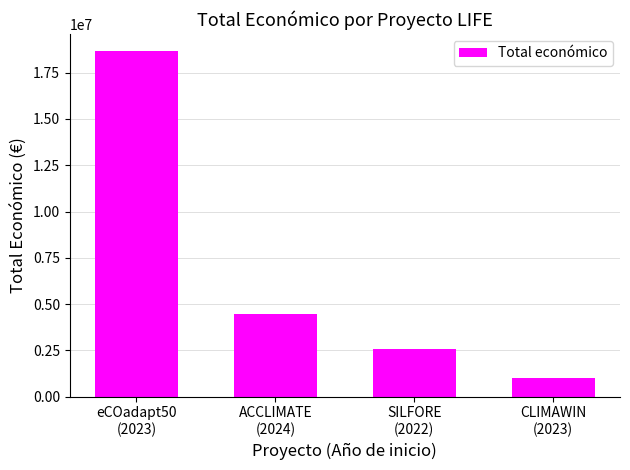

What is the maximum value shown in the chart?

18656636